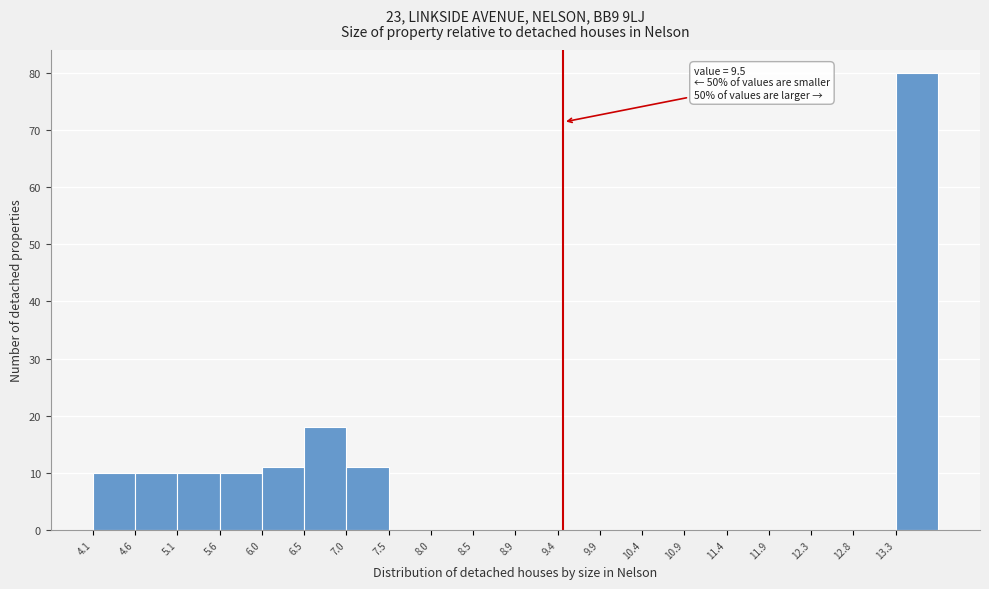

Which range on the x-axis has the tallest bar?

13.315 to 13.800